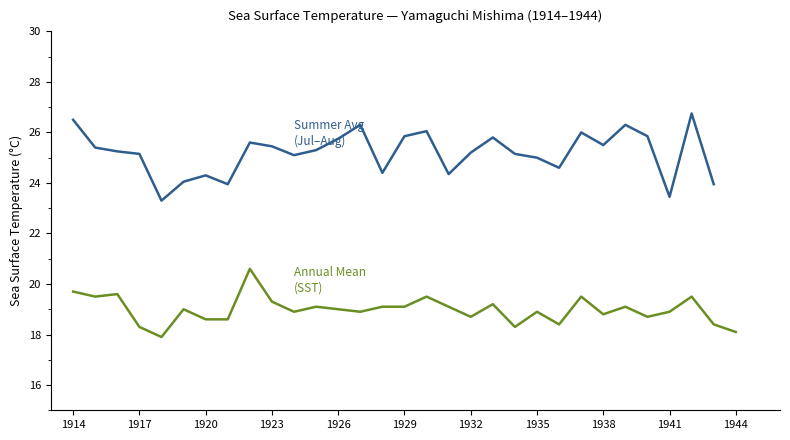

What is the change in value from 1934 to 1943?

+0.1